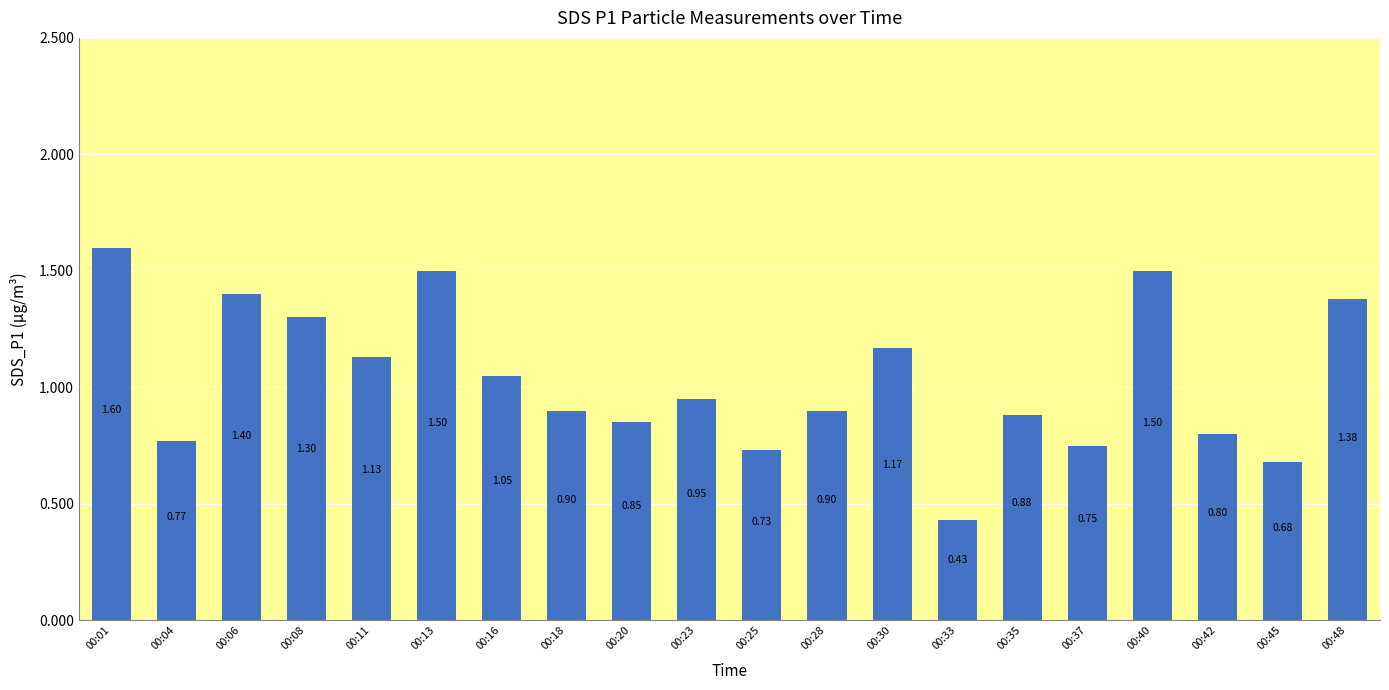

Is it true that the value at 00:35 is 0.9?

True